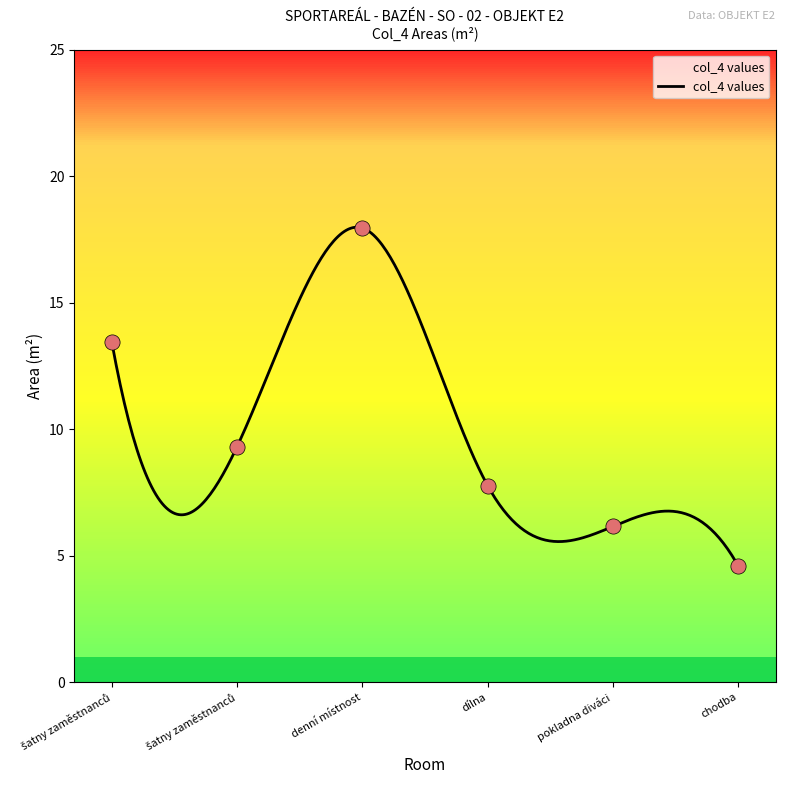

Which has a higher value, chodba or pokladna diváci?

pokladna diváci